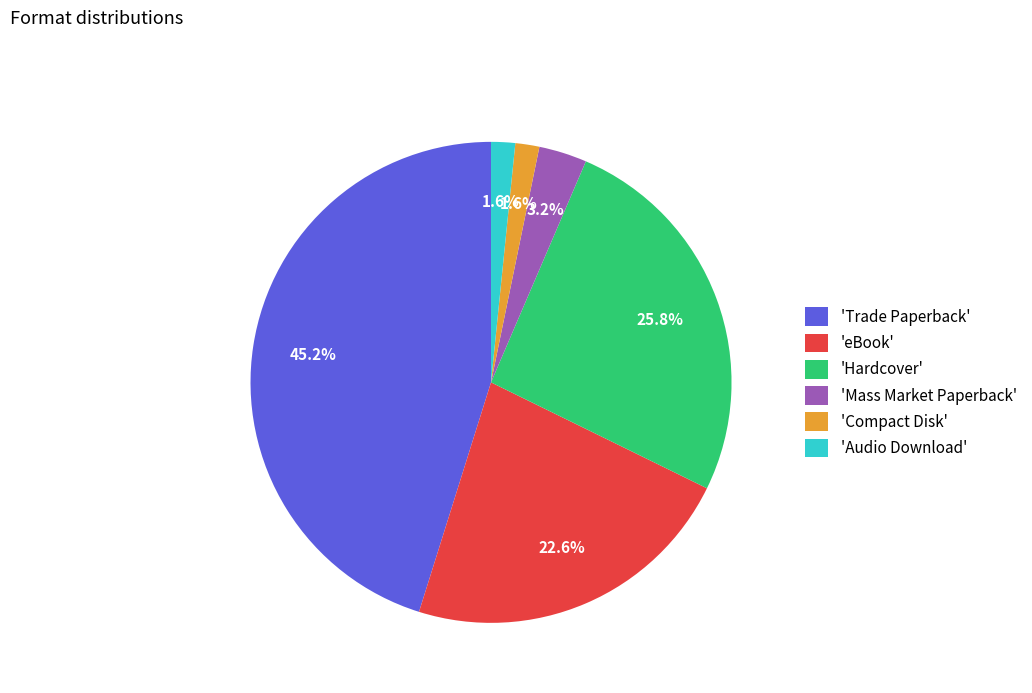

Which slice is the largest?

'Trade Paperback'